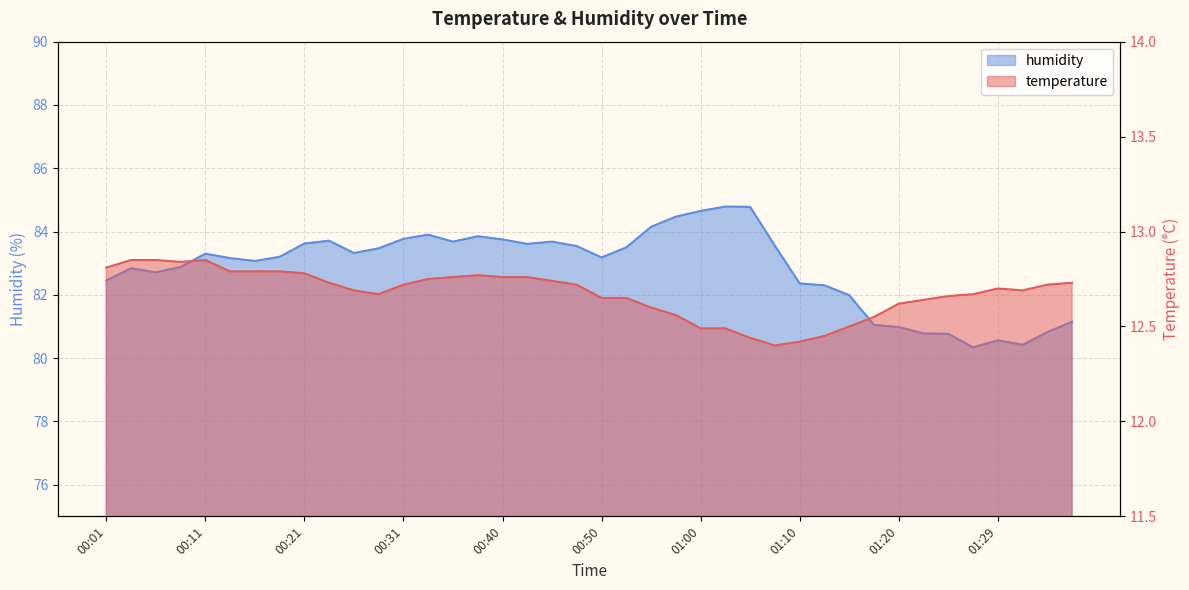

Is the value of temperature at 01:32 greater than the value of humidity at 00:16?

No